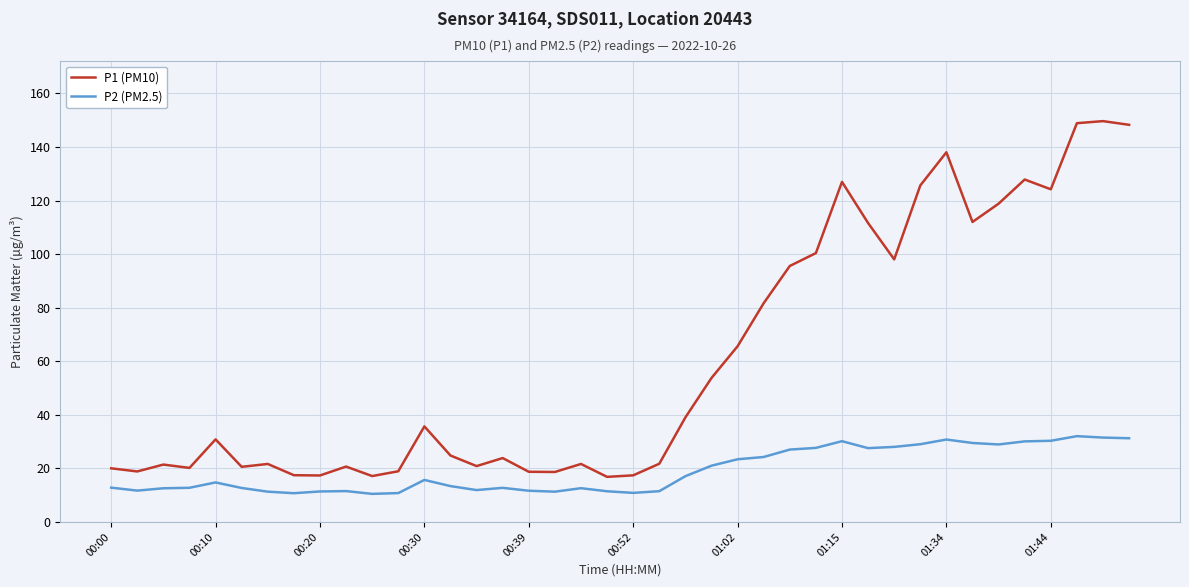

Which series has the largest total across all categories?

P1 (PM10)